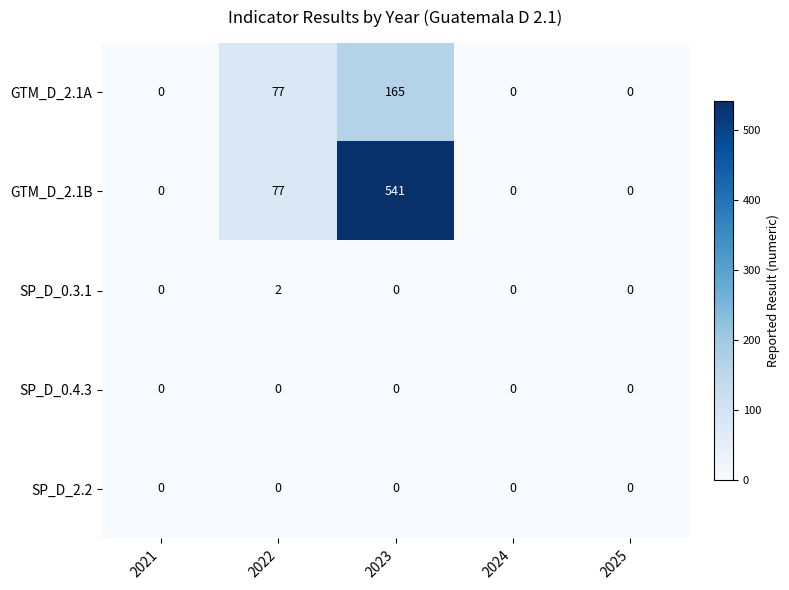

At which category is the sum across all series the highest?

2023